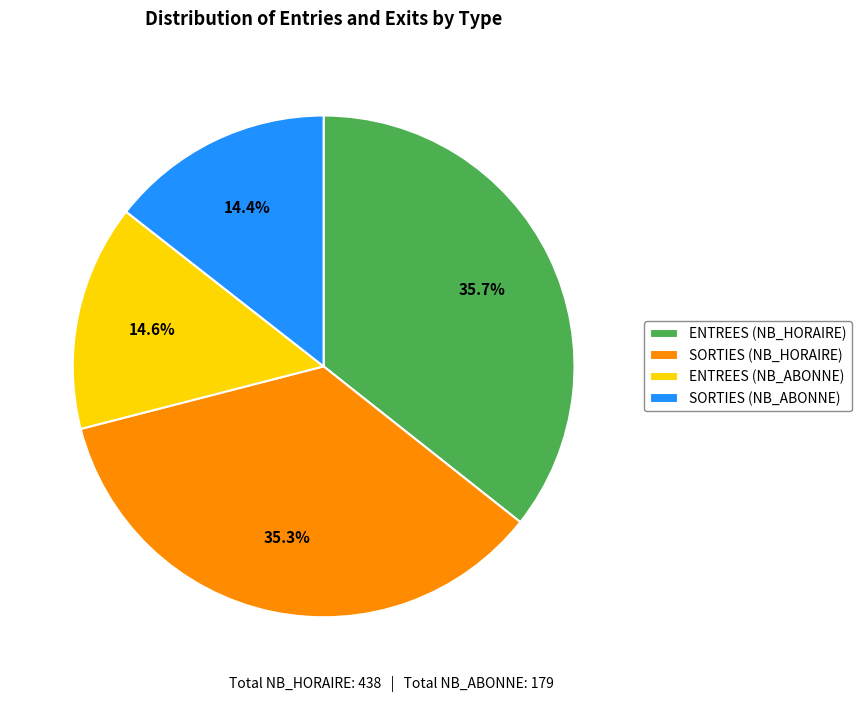

Approximately how many times larger is the value at ENTREES (NB_ABONNE) compared to SORTIES (NB_HORAIRE)?

0.4